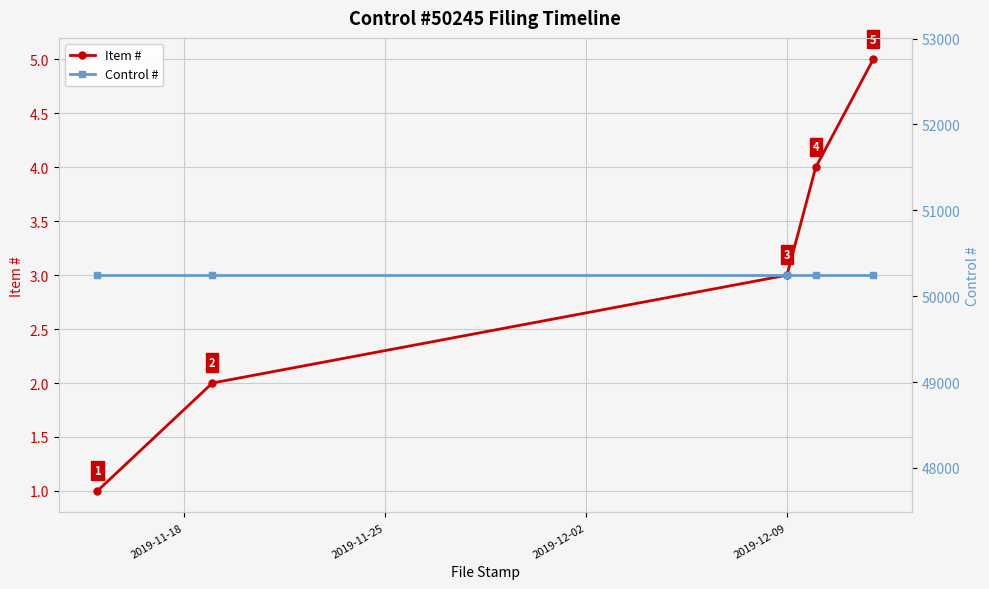

Count the Item # values in the range 2 to 4.

3